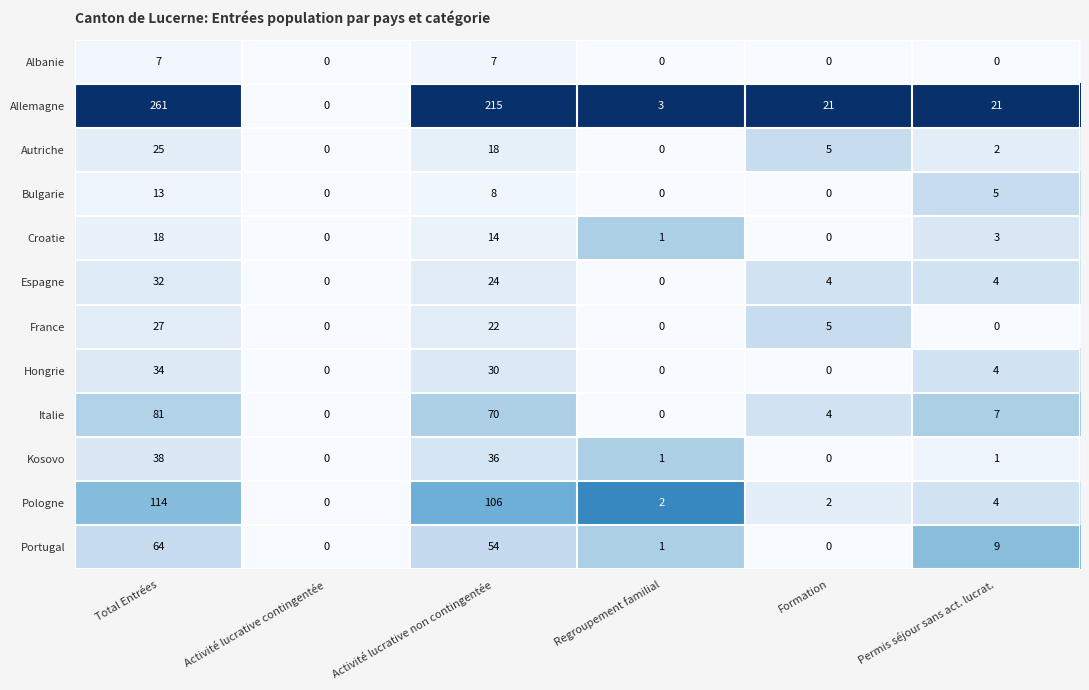

The Autriche series shows 25 at Total Entrées. True or false?

True